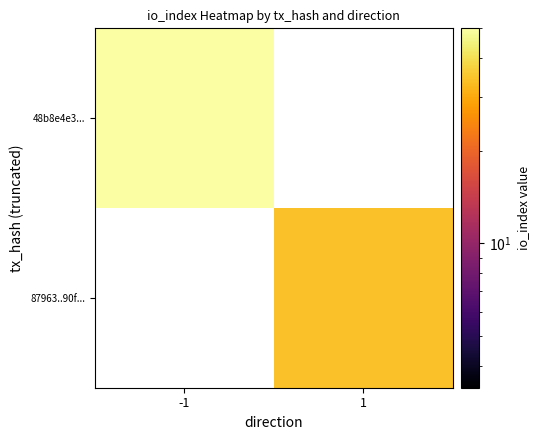

What is the smallest value displayed?

34.0